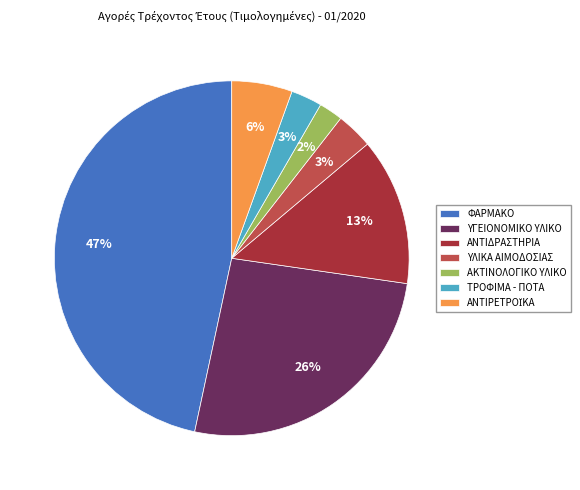

Do ΑΚΤΙΝΟΛΟΓΙΚΟ ΥΛΙΚΟ and ΥΓΕΙΟΝΟΜΙΚΟ ΥΛΙΚΟ together represent more than half of the pie?

No